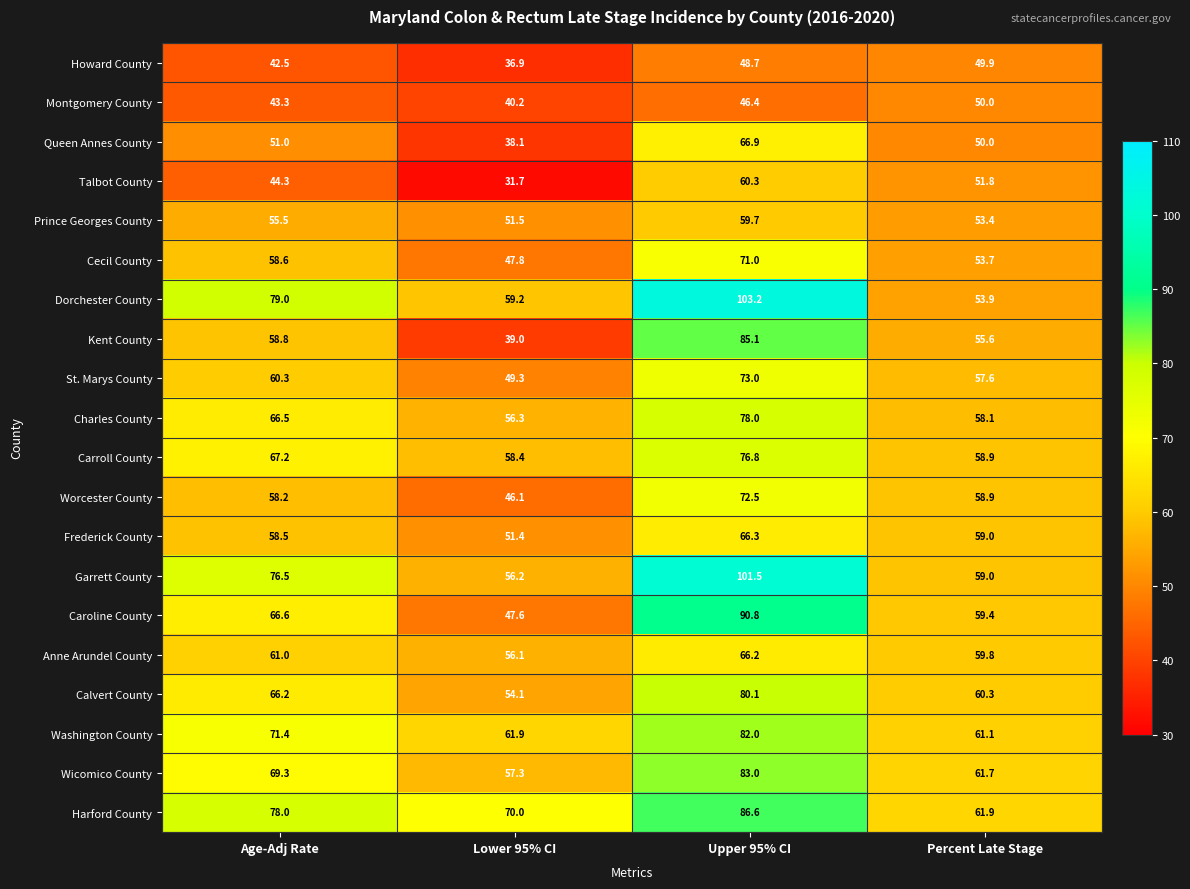

Which series has the largest total across all categories?

Harford County